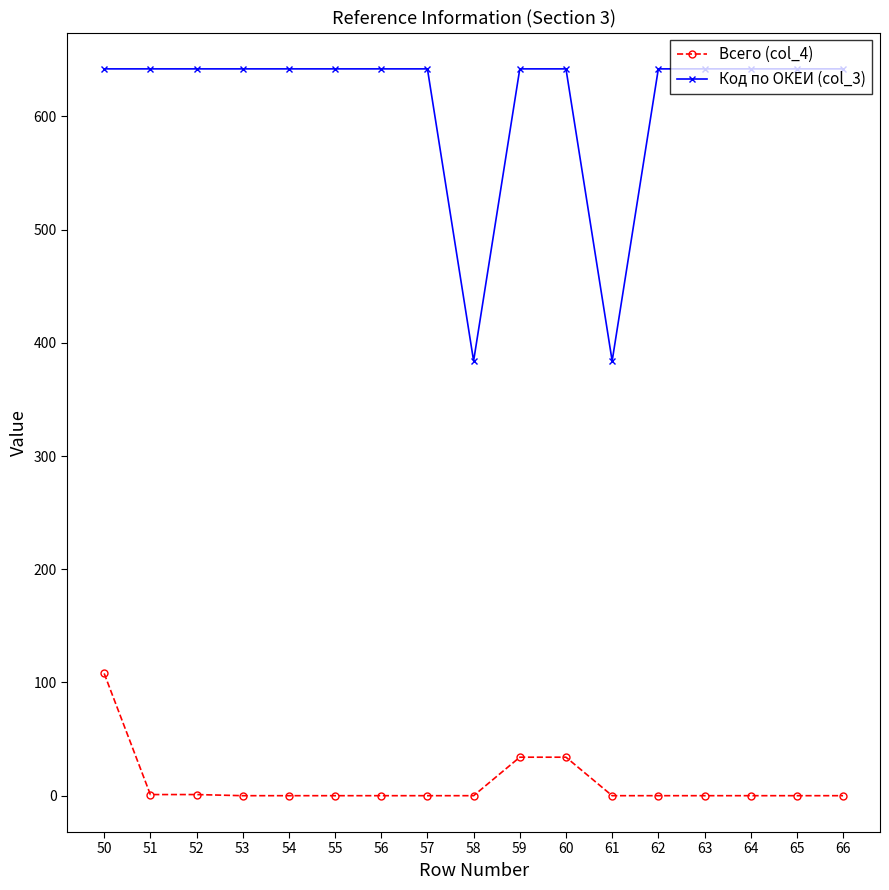

What is the value of the Код по ОКЕИ (col_3) point at the 17th from the left?

642